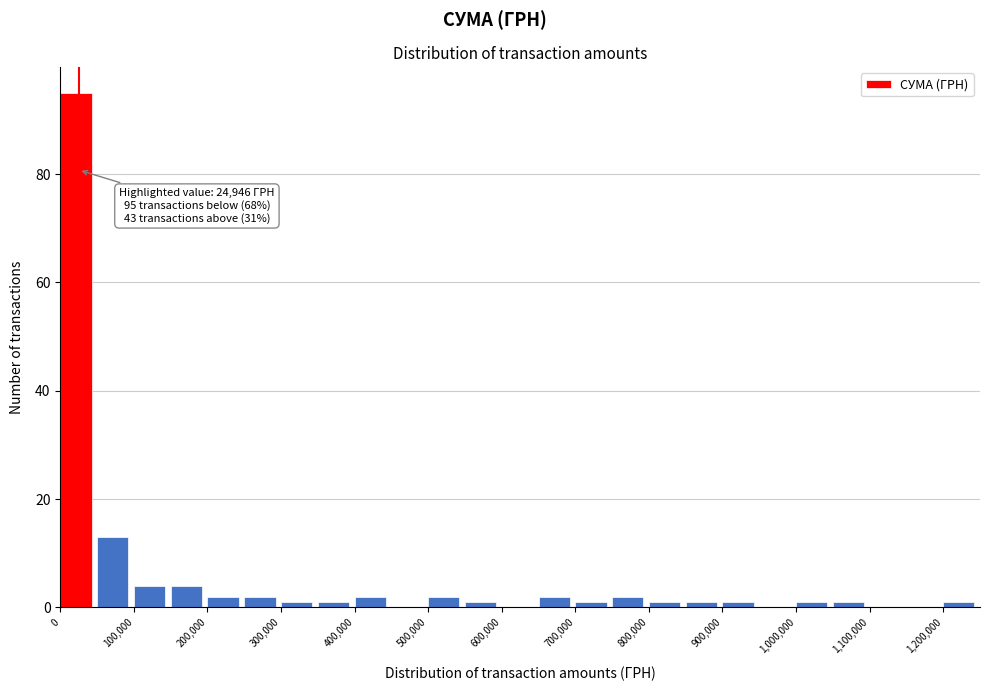

Which range on the x-axis has the tallest bar?

0 to 50000